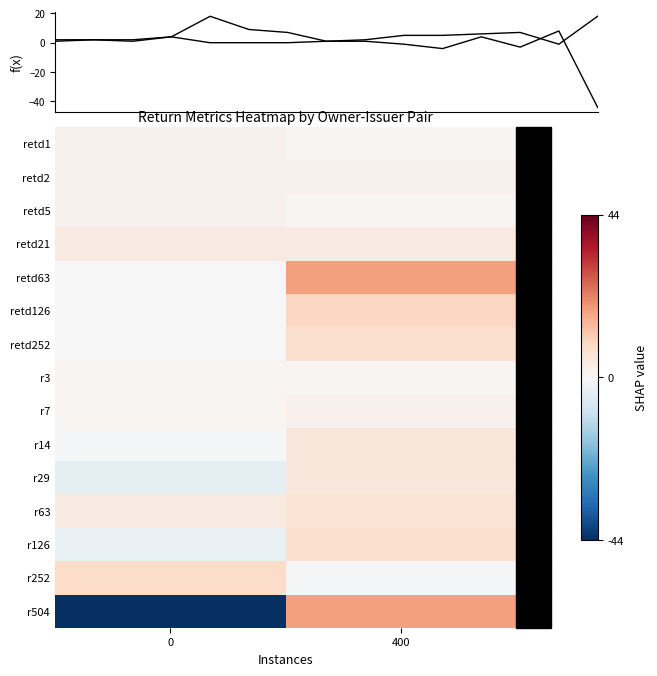

True or false: r63 has a value of 4 at rptOwnerDetailsId=2 / issuerDetailsId=1056.

True